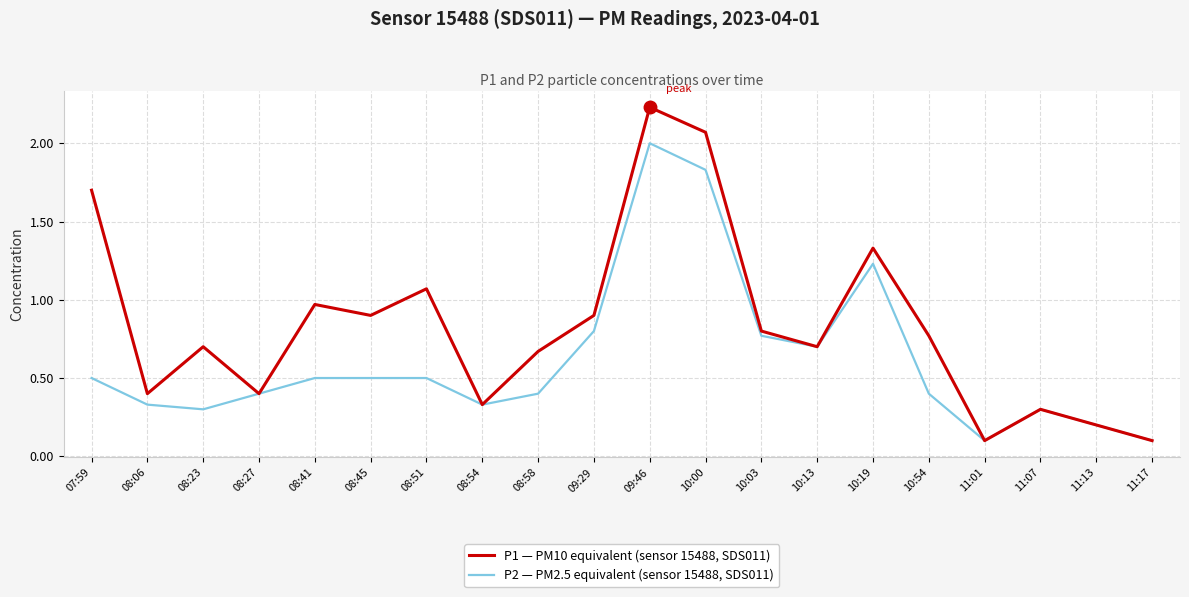

What position from the right is 09:29?

11